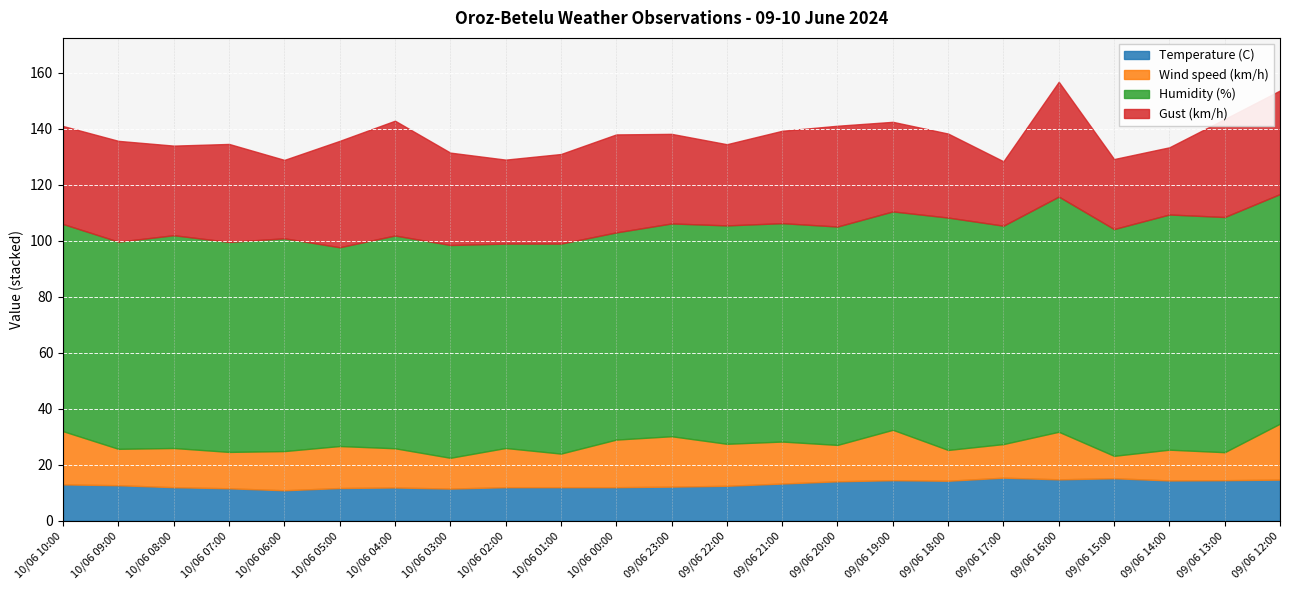

What are all the series names shown in the legend?

Temperature (C), Wind speed (km/h), Humidity (%), Gust (km/h)